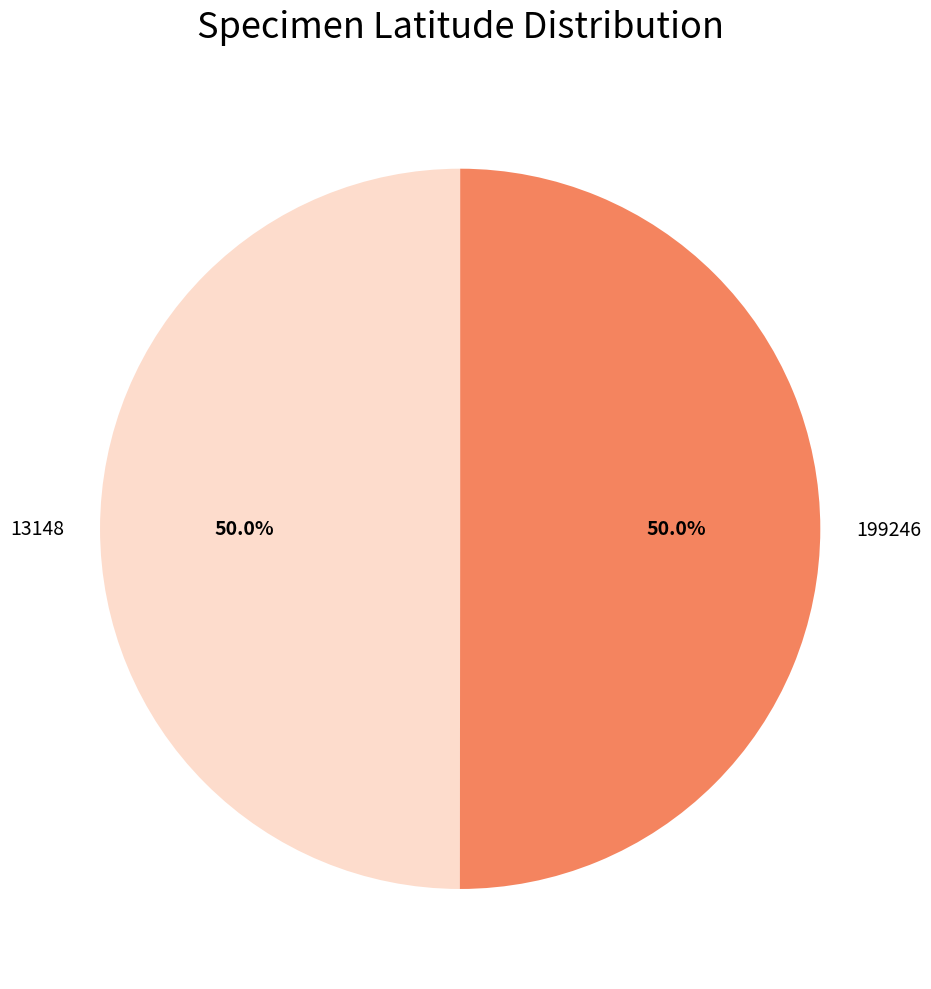

Combined, do 199246 and 13148 account for over 50%?

Yes